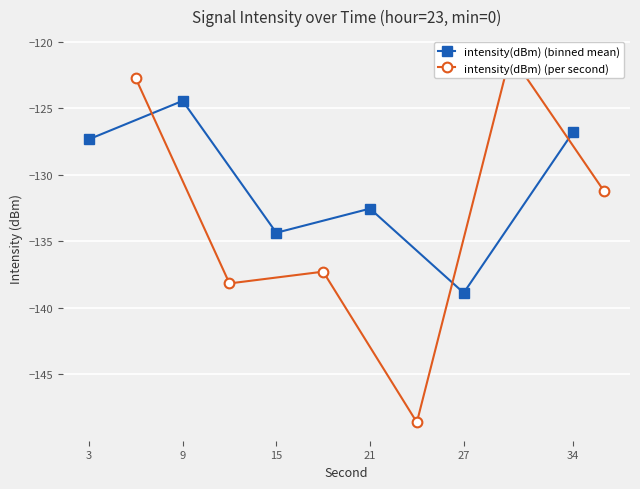

Is the value of intensity(dBm) (per second) at 21 greater than the value of intensity(dBm) (binned mean) at 15?

No